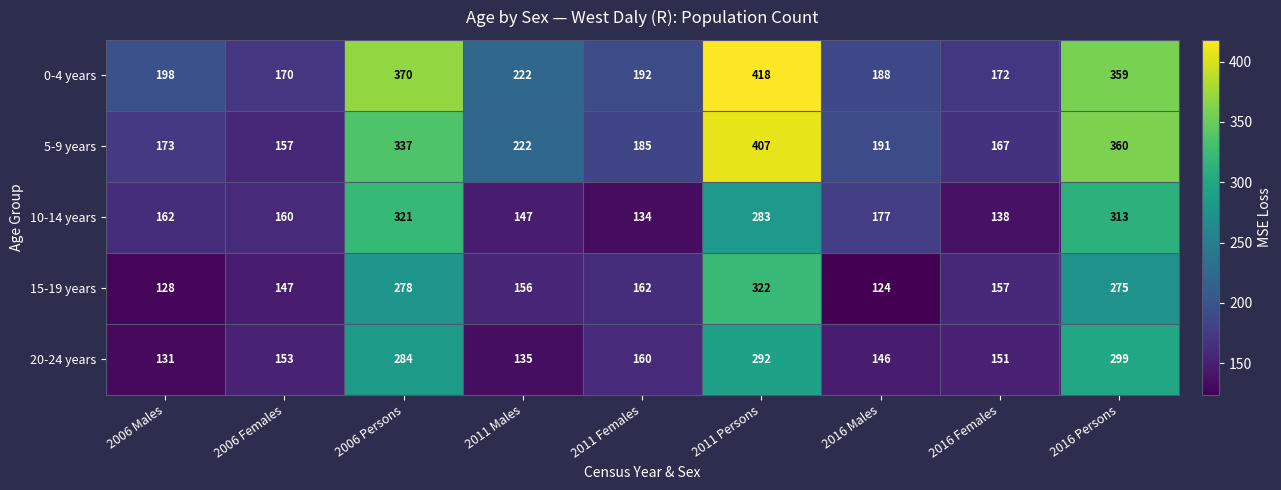

Rank the categories by 20-24 years value from lowest to highest.

2006 Males, 2011 Males, 2016 Males, 2016 Females, 2006 Females, 2011 Females, 2006 Persons, 2011 Persons, 2016 Persons